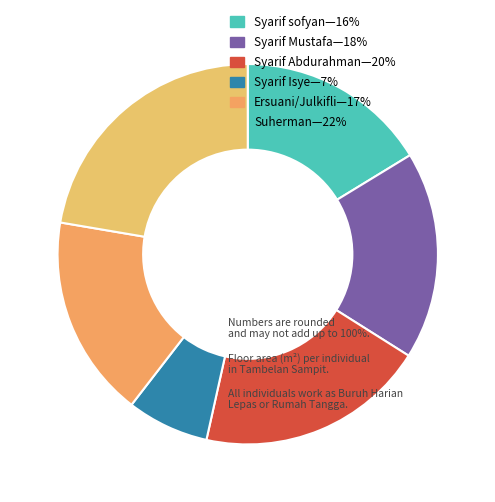

How many slices are in this pie chart?

6